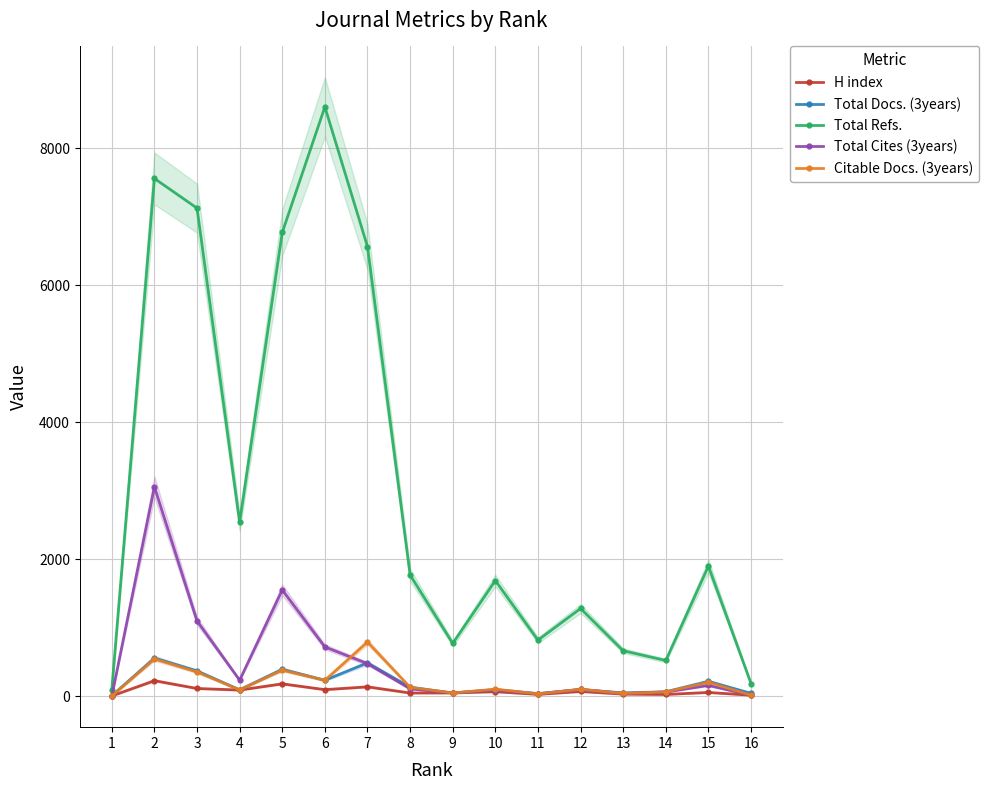

What is the value of the Total Cites (3years) point at the 5th from the left?

1551